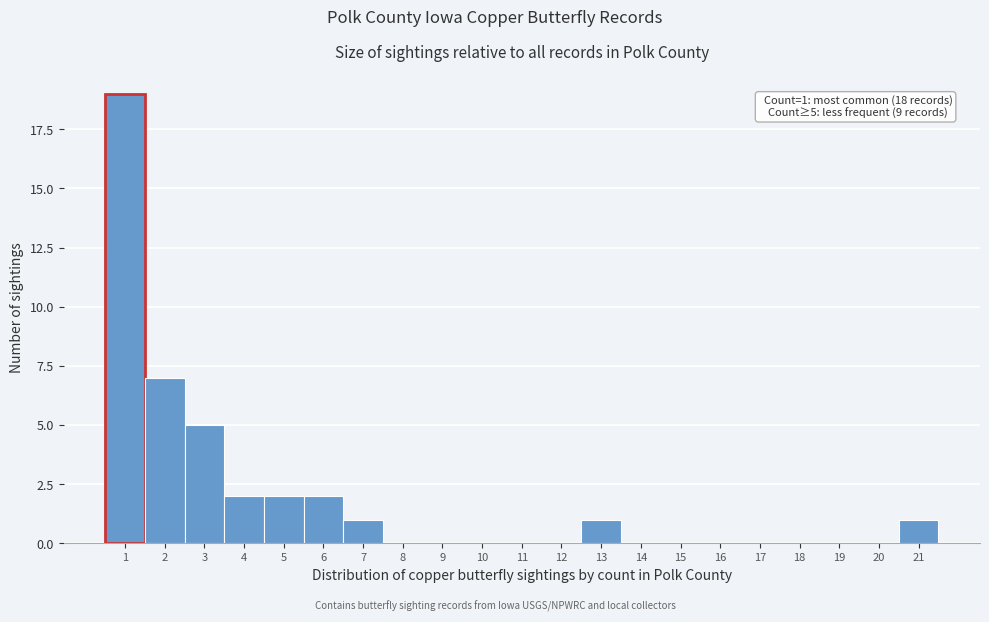

Which range on the x-axis has the tallest bar?

0.5 to 1.5